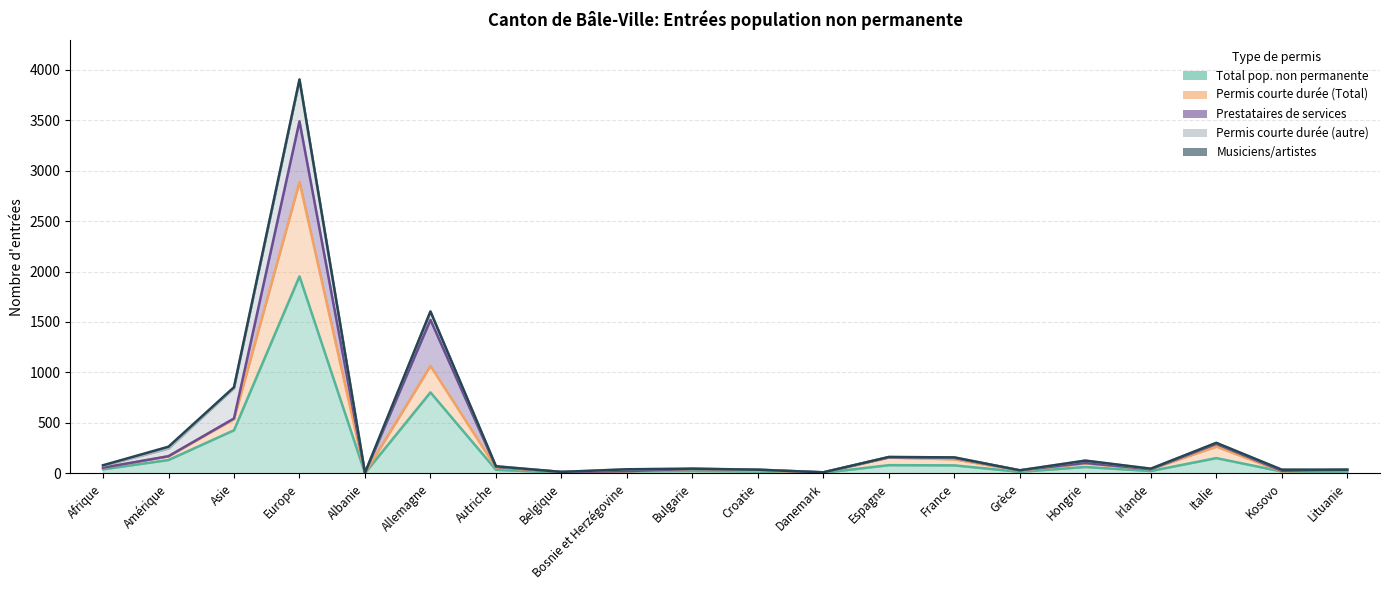

Which series changed the most between Bosnie et Herzégovine and Danemark?

Permis courte durée (autre)